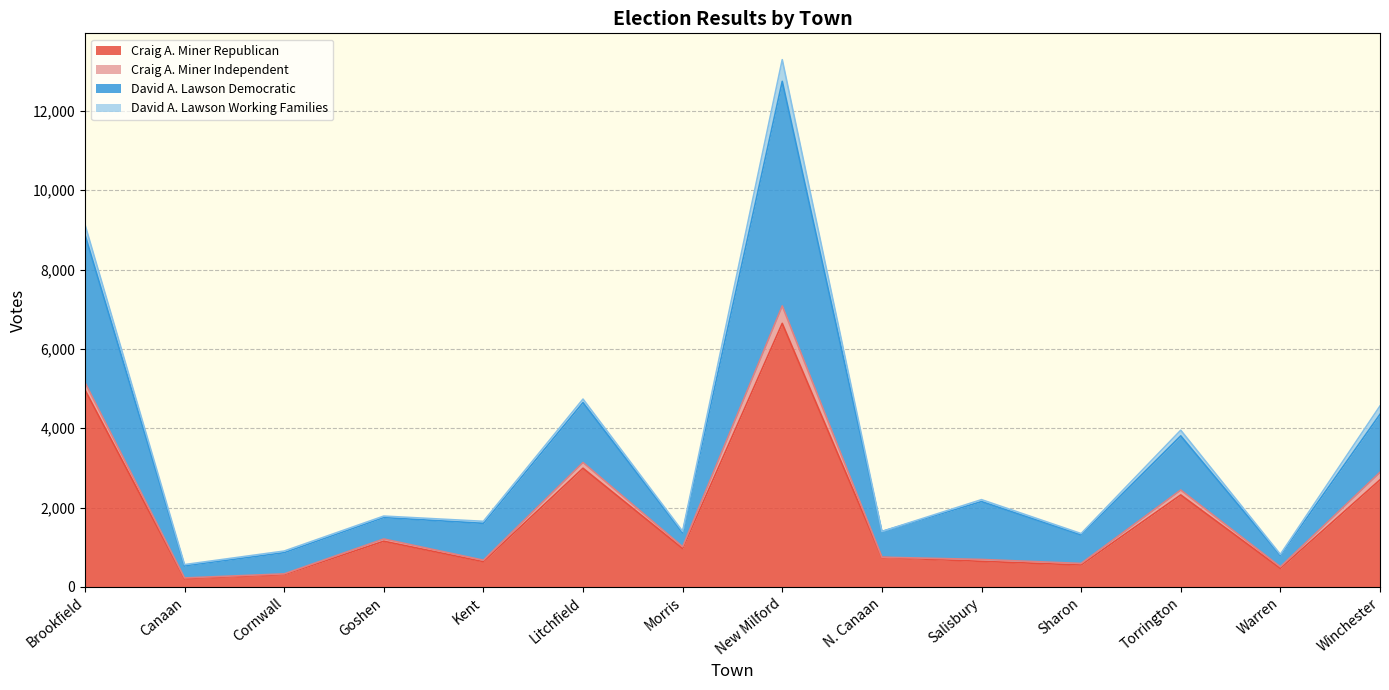

Which category has the highest value across all series?

New Milford